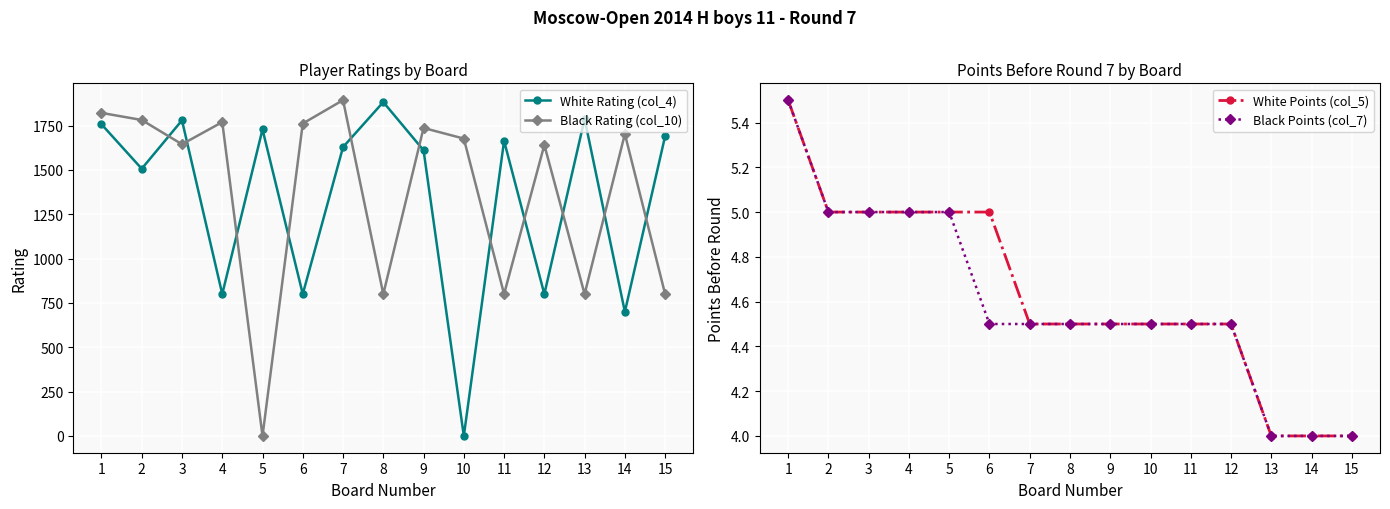

Which has a higher value, 6 or 1?

1